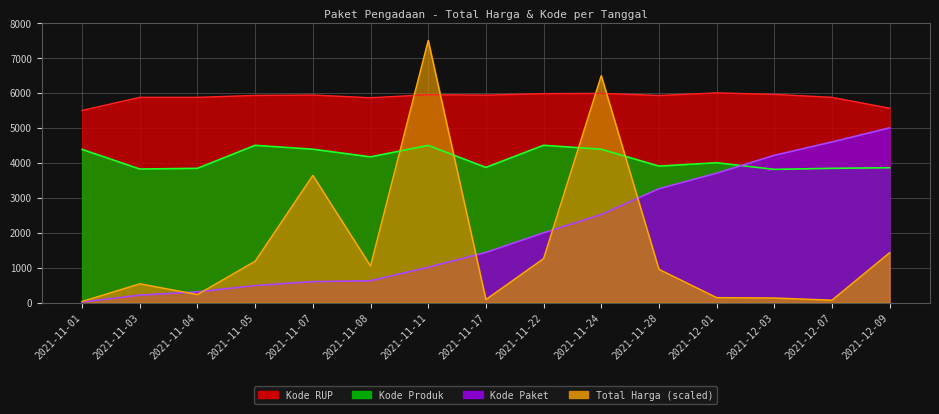

What is the maximum value shown in the chart?

7500.0